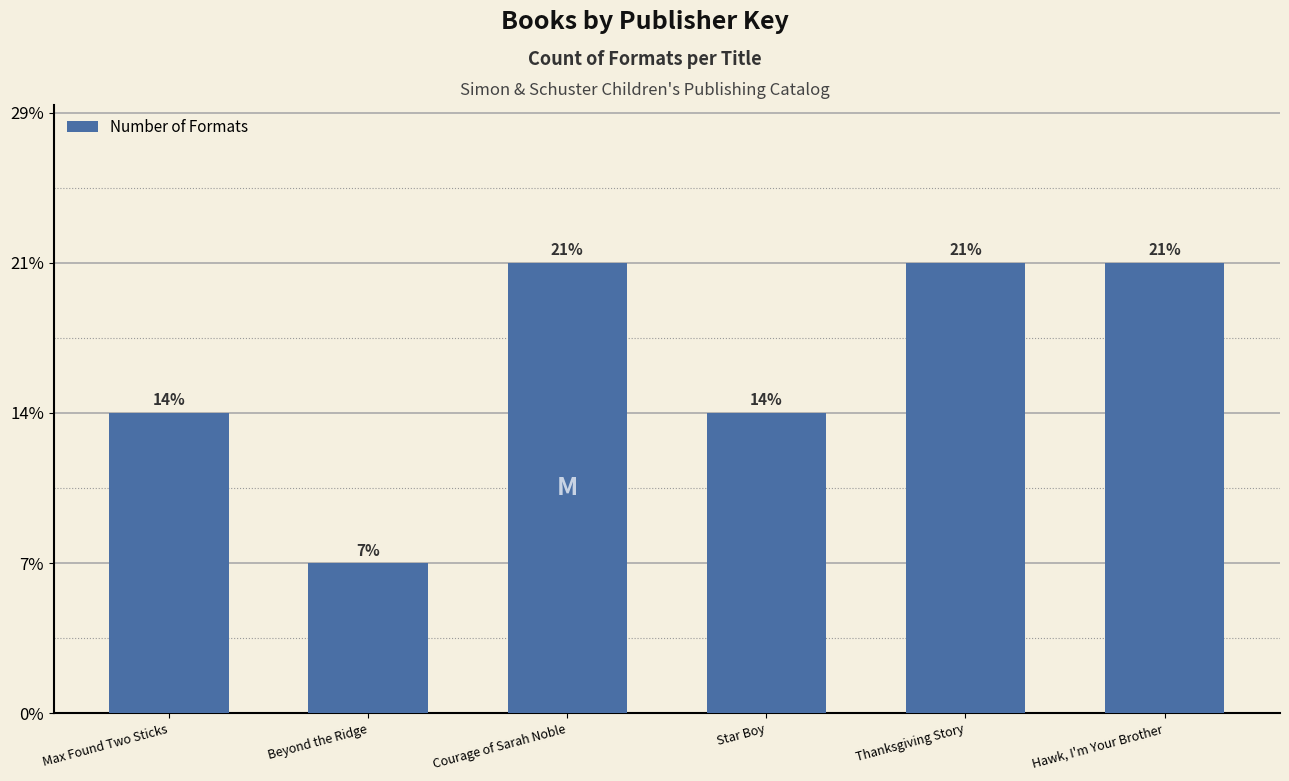

Does the chart contain any negative values?

No